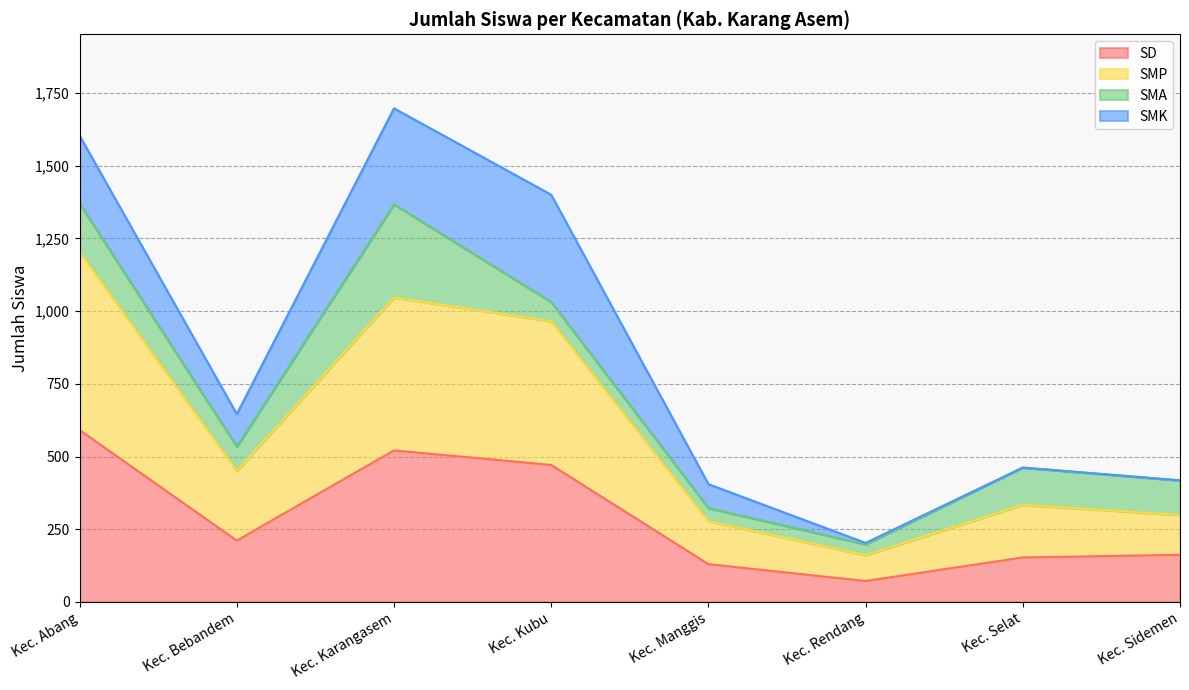

What value does the SD series have at Kec. Rendang?

72